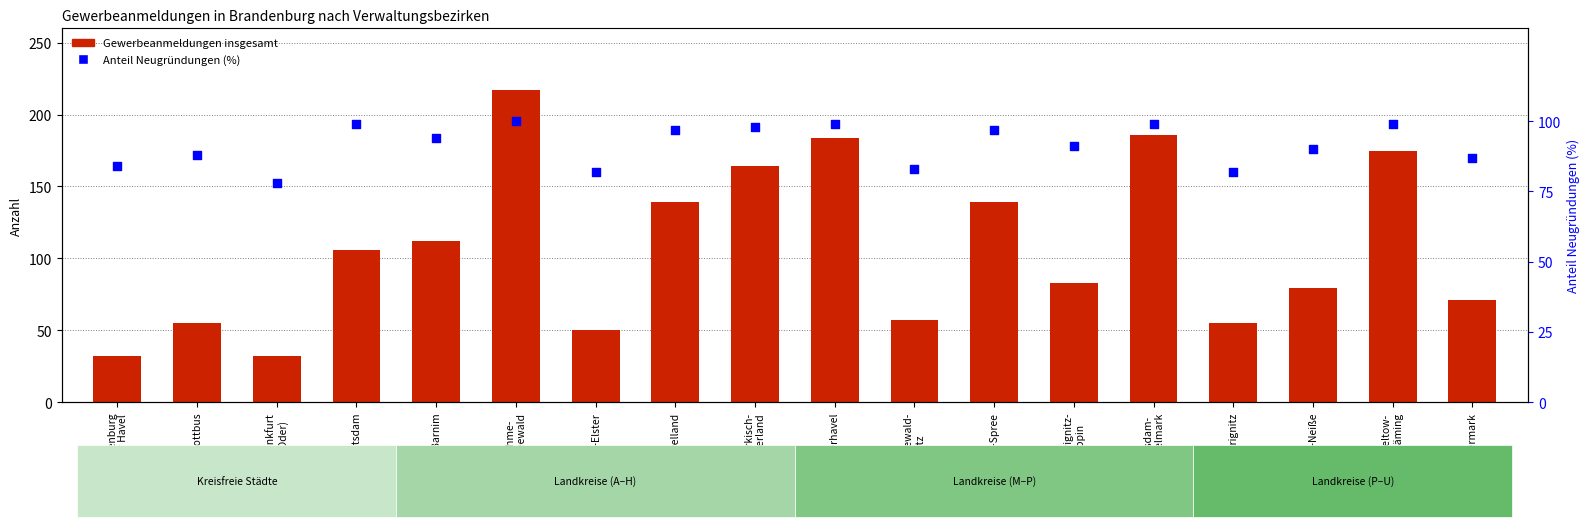

Which series reaches the maximum Y coordinate?

Gewerbeanmeldungen insgesamt